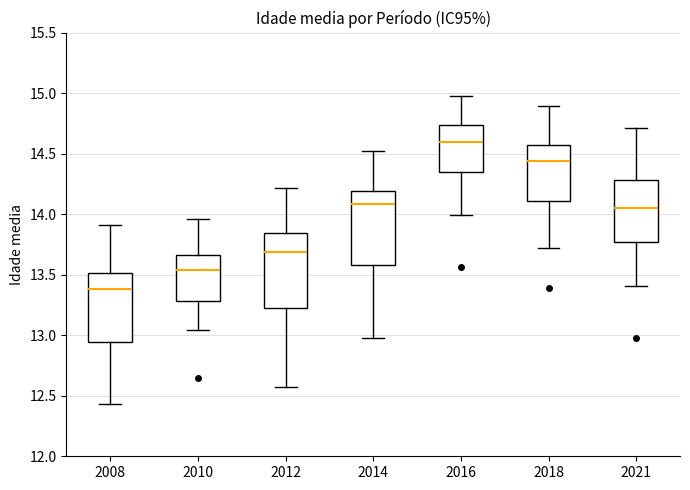

Where does the upper whisker of the box at x = 2014 end on the y-axis? The values are not printed on the chart, so give them approximately, as read against the axis.

14.50